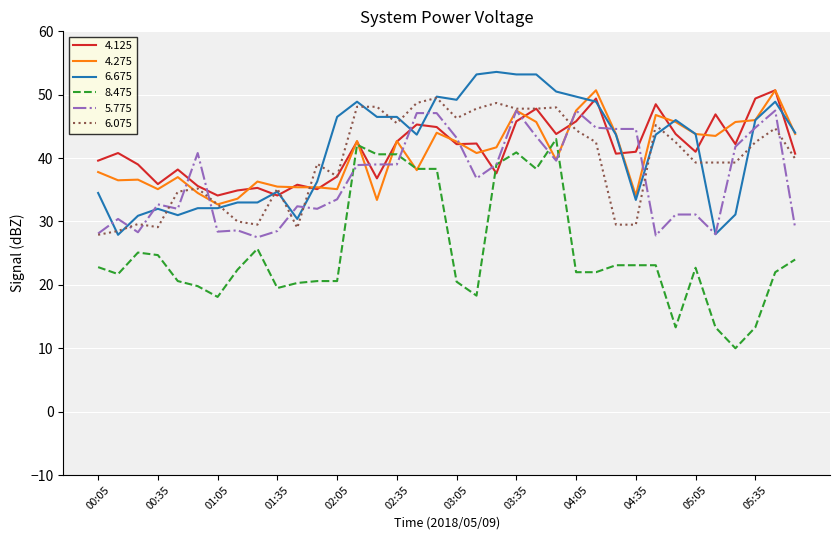

What is the lowest value of the 8.475 series?

10.0